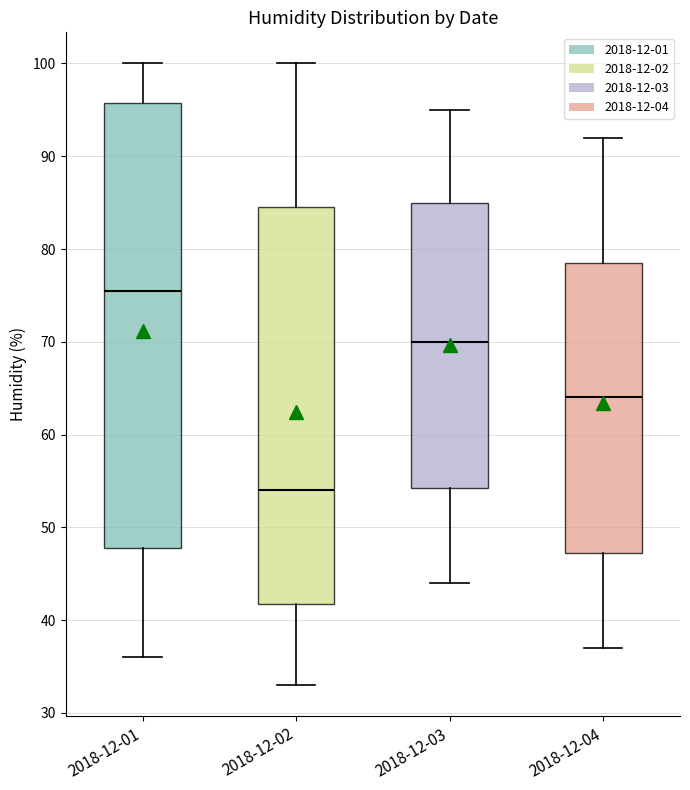

Which box is the tallest, from its lower edge to its upper edge?

2018-12-01